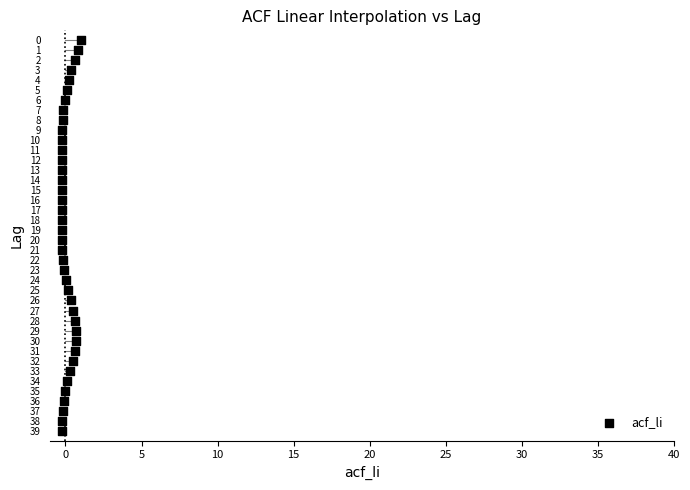

What is the range of Y values (max minus min)?

39